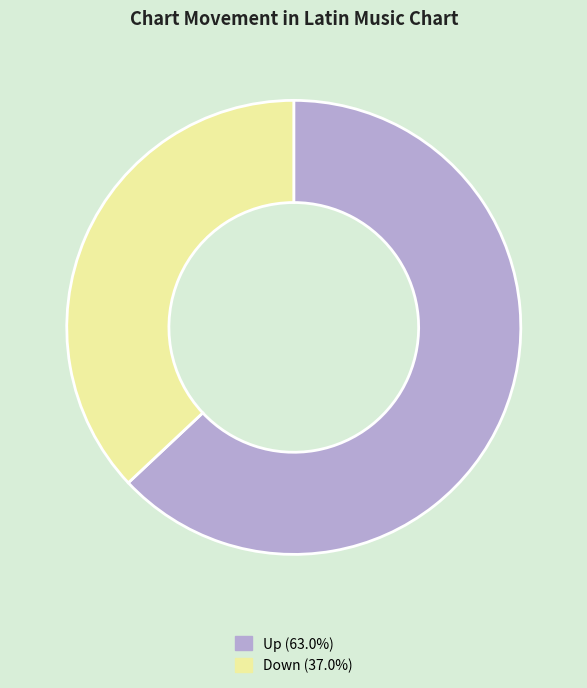

Is there a majority slice in this chart?

Yes